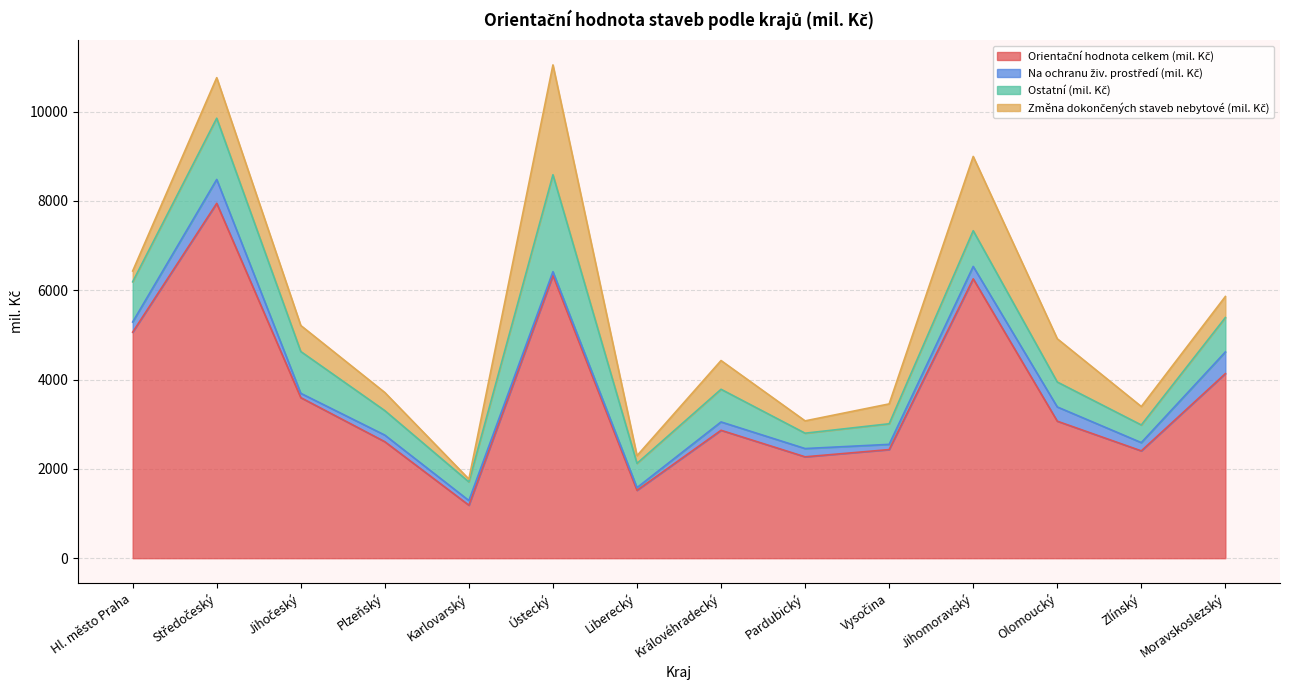

True or false: Orientační hodnota celkem (mil. Kč) has a value of 2864 at Královéhradecký.

True